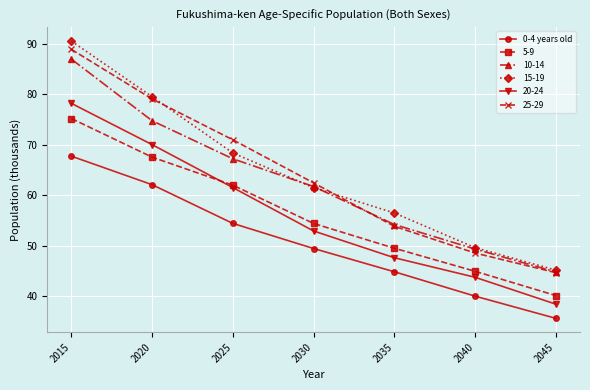

What is the spread (max minus min) of values at 2030?

13.0